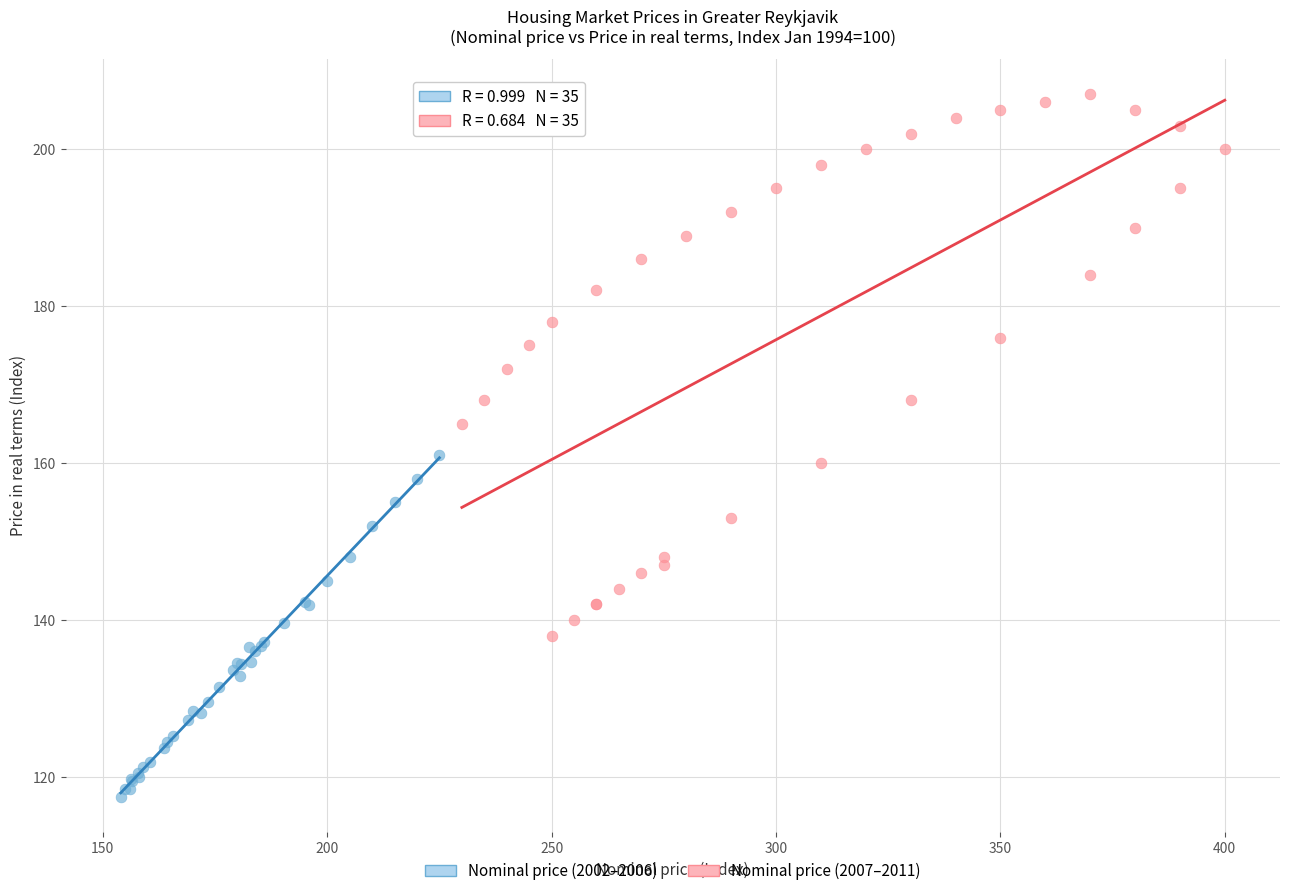

Which series reaches the maximum Y coordinate?

Nominal price (2007–2011)